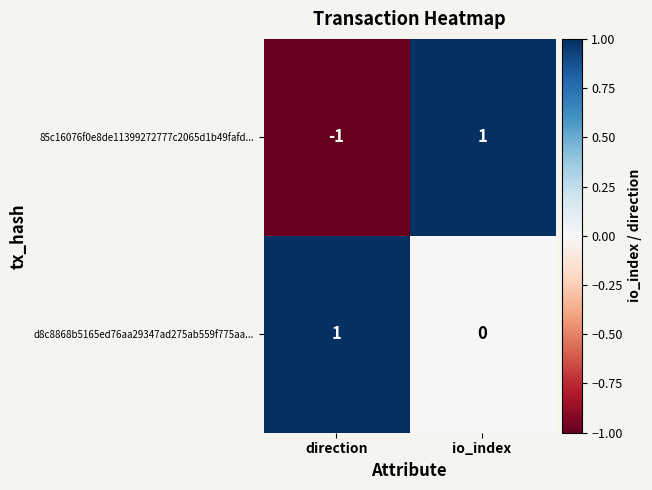

Which series has the widest spread of values?

85c16076f0e8de11399272777c2065d1b49fafd...